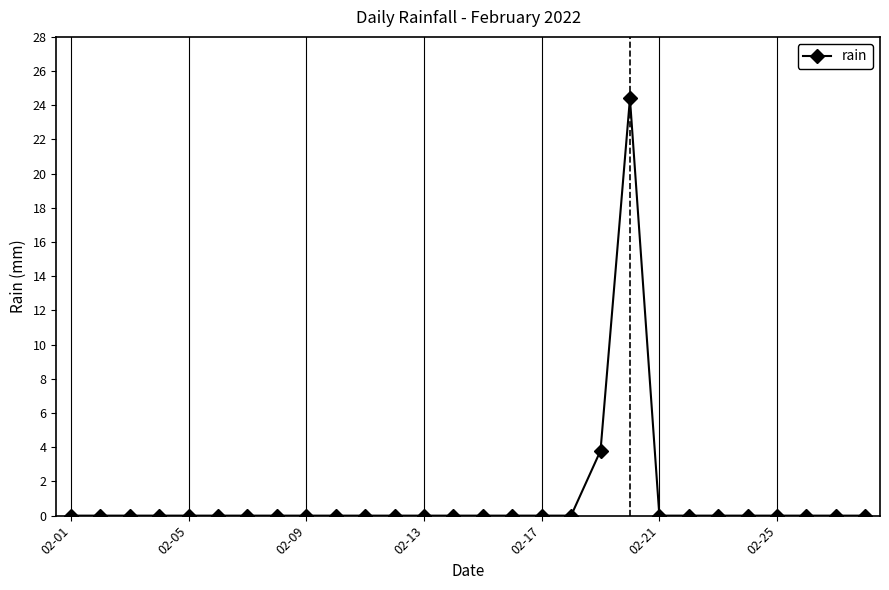

What is the greatest value displayed?

24.4